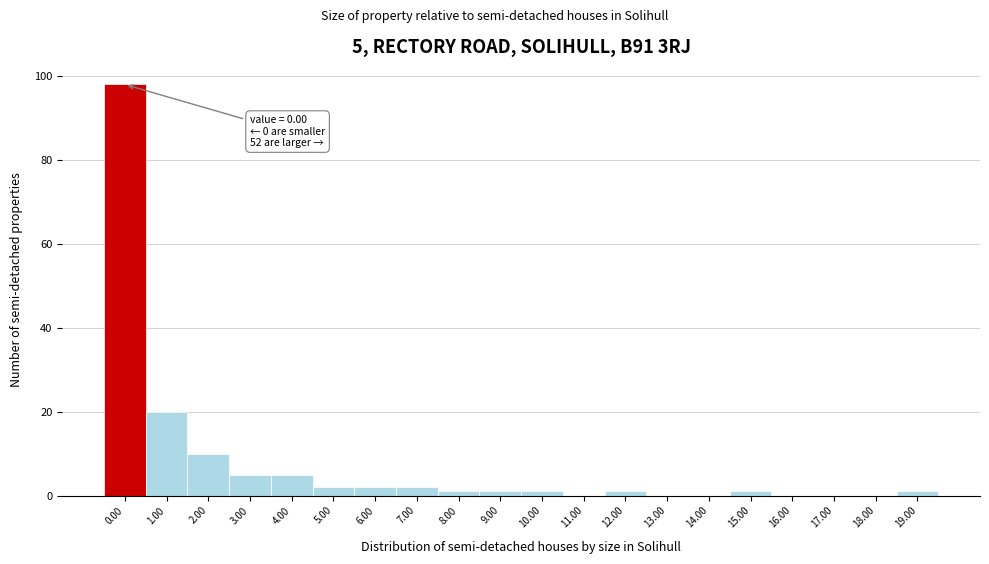

The chart shows a value of 0 at 13.00. True or false?

True